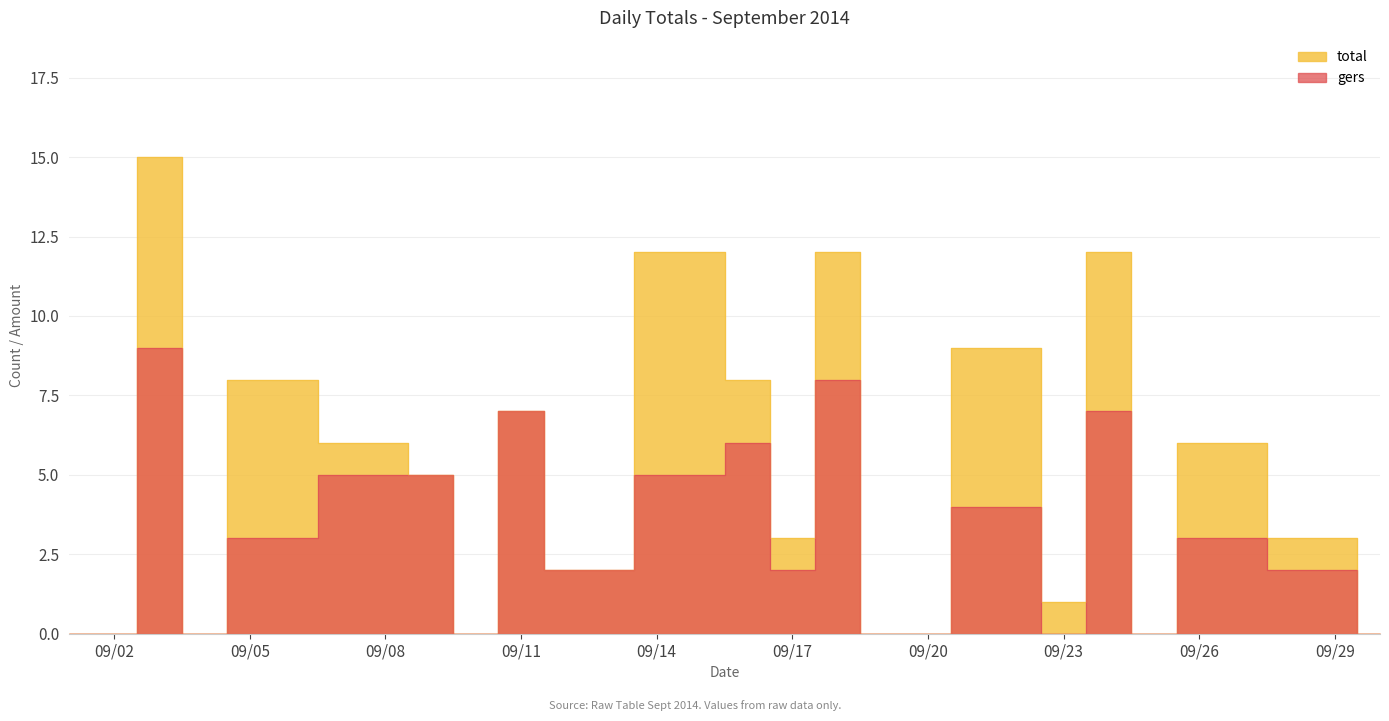

What is the total value across all series at 2014-09-18?

20